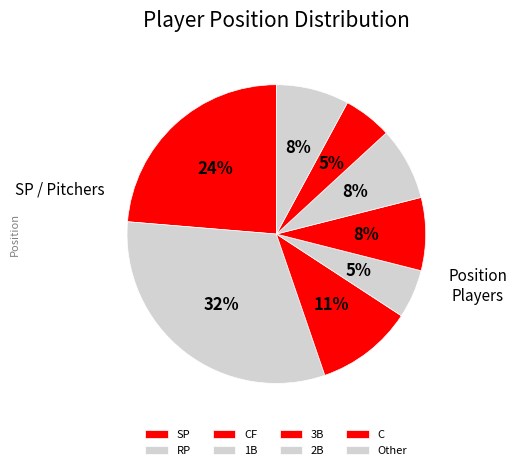

Does RP represent more than half of the total?

No